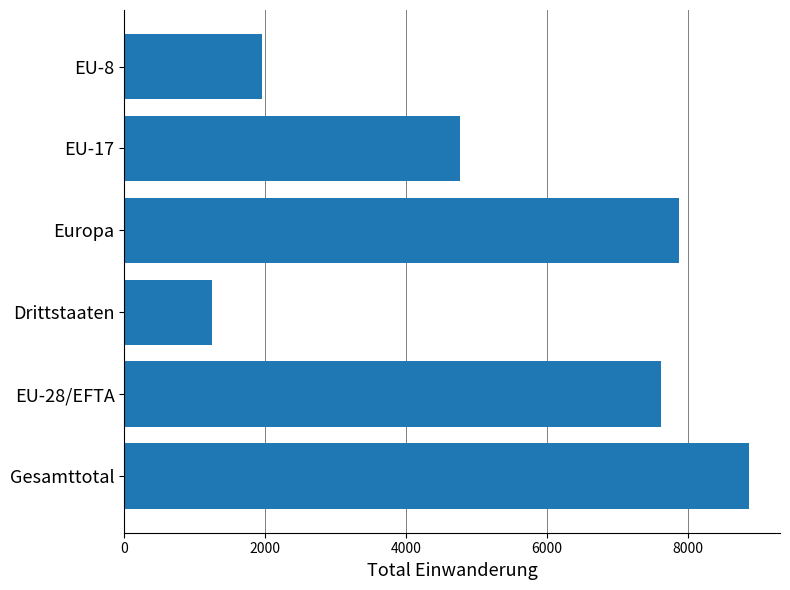

List the labels in order of value, smallest first.

Drittstaaten, EU-8, EU-17, EU-28/EFTA, Europa, Gesamttotal